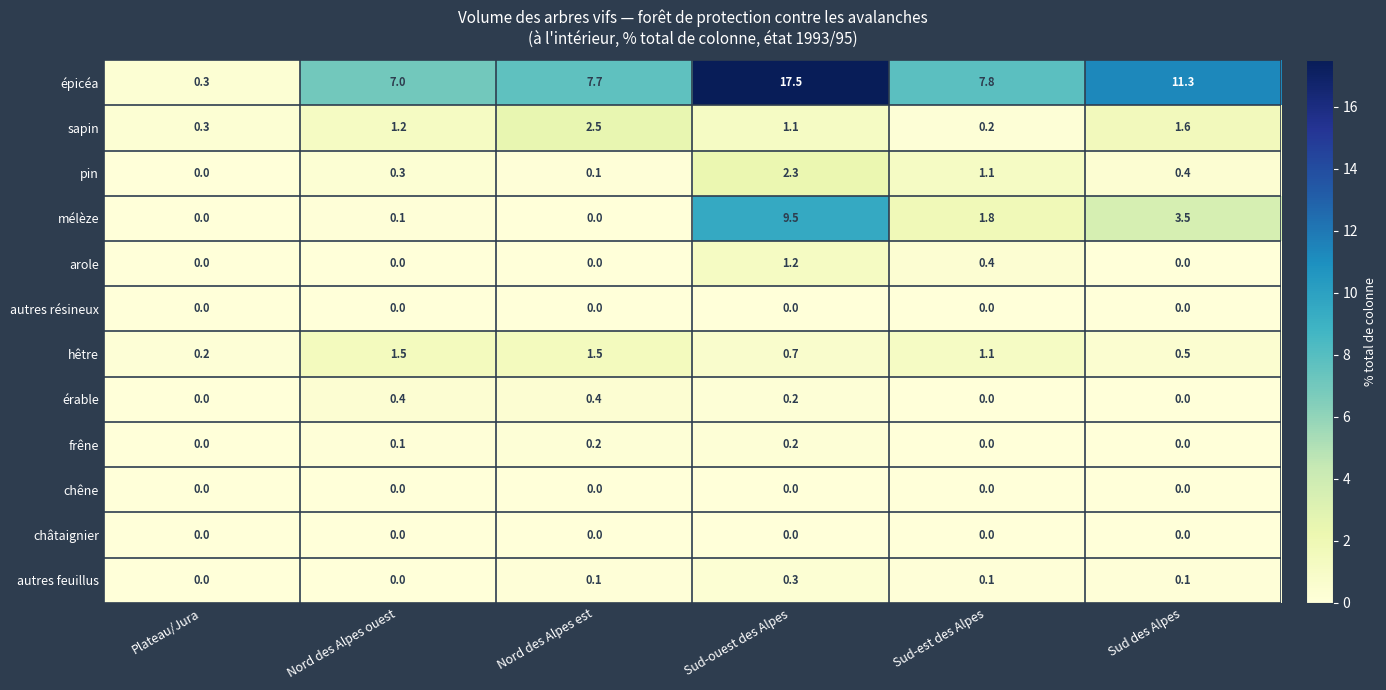

At which category is the sum across all series the highest?

Sud-ouest des Alpes